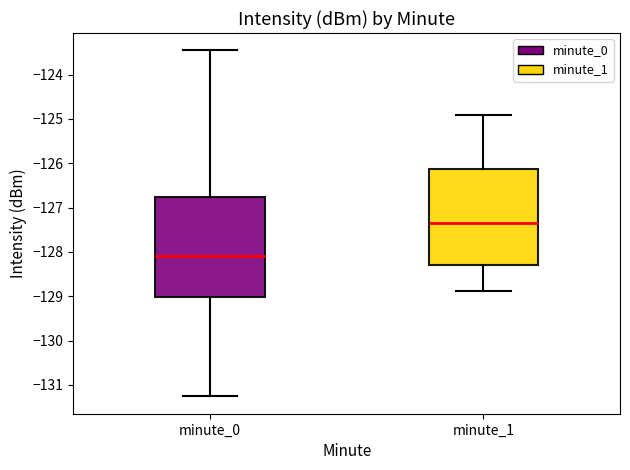

Where is the upper edge of the box for minute_0 on the y-axis? The values are not printed on the chart, so give them approximately, as read against the axis.

-126.8